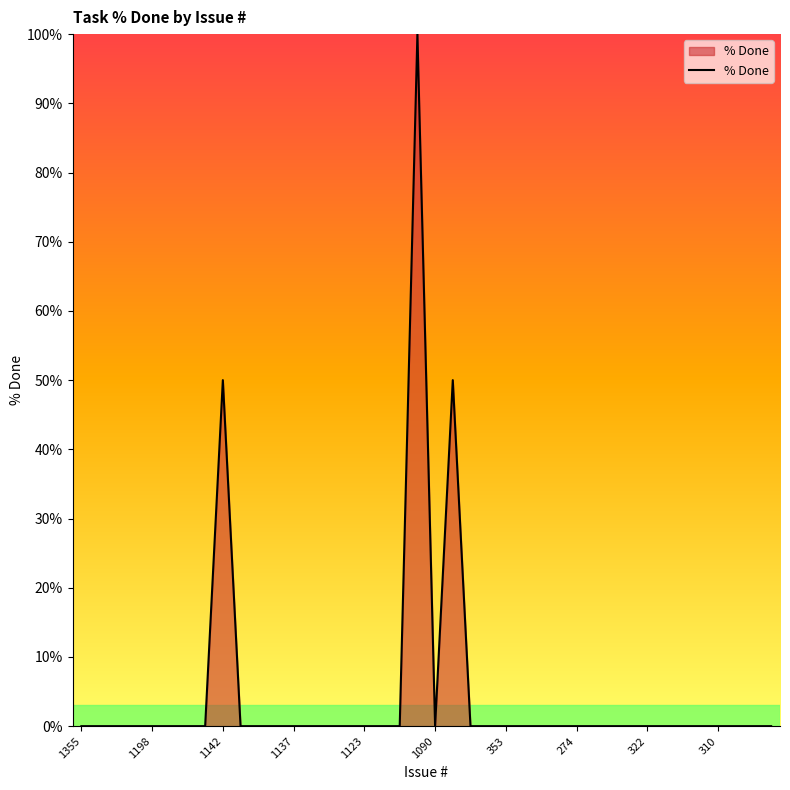

What is the maximum value shown in the chart?

100